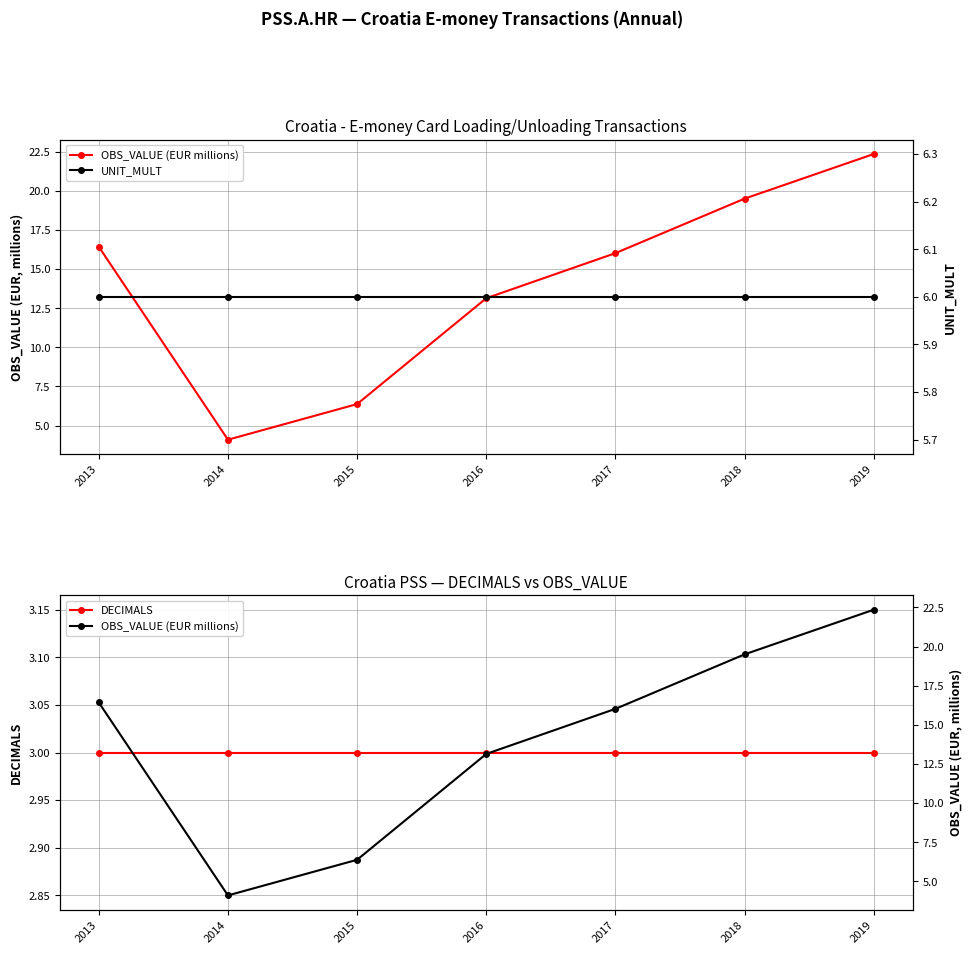

Which series changed the most between 2013 and 2019?

OBS_VALUE (EUR millions)